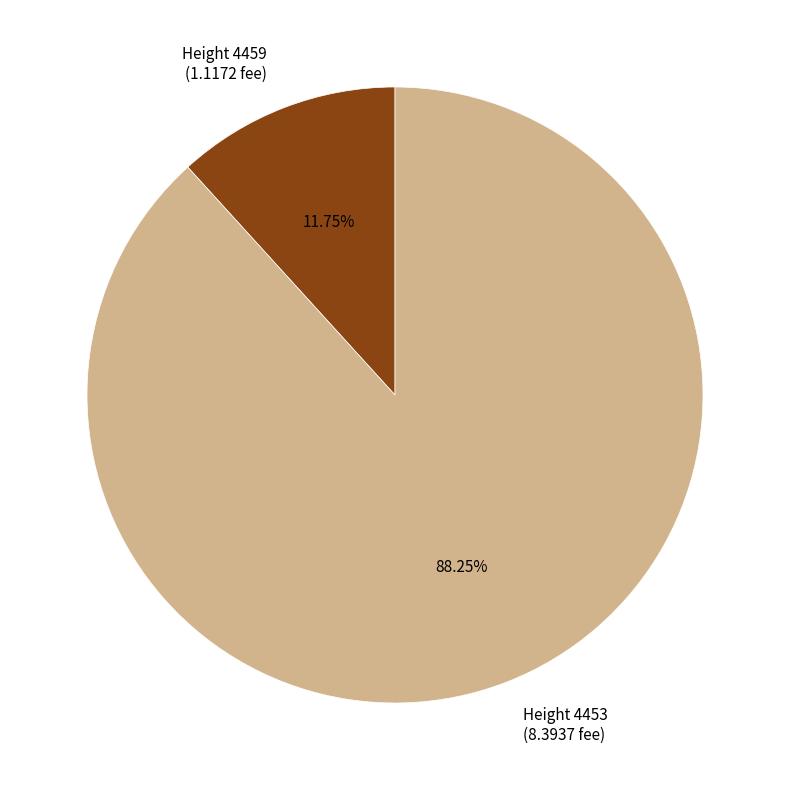

Is there any slice that represents more than half of the pie?

Yes